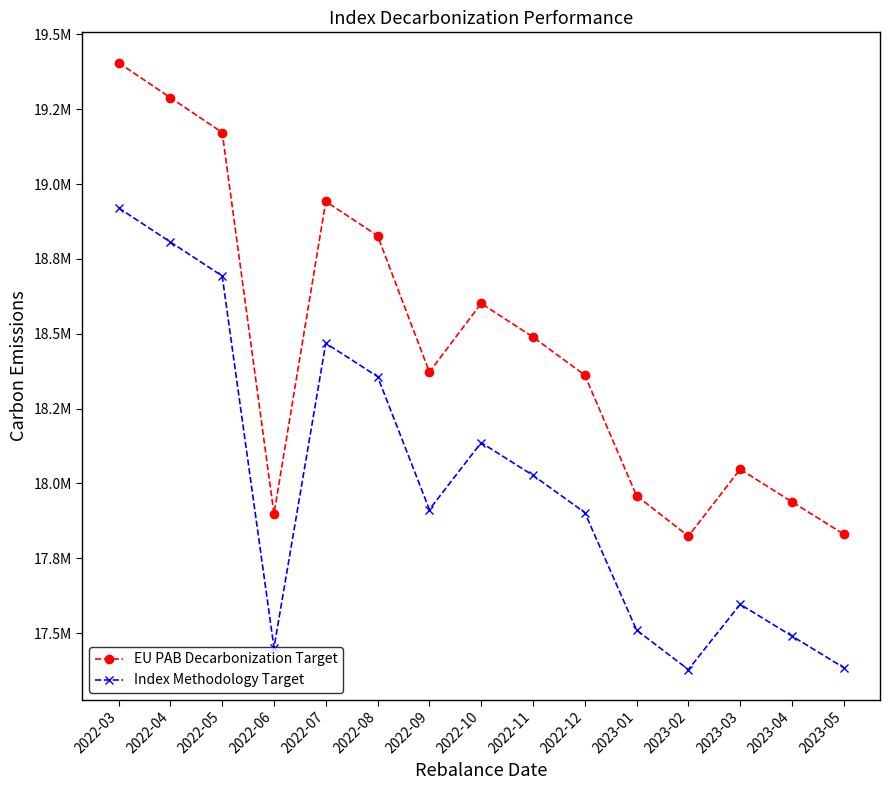

Does the chart have visible grid lines?

No